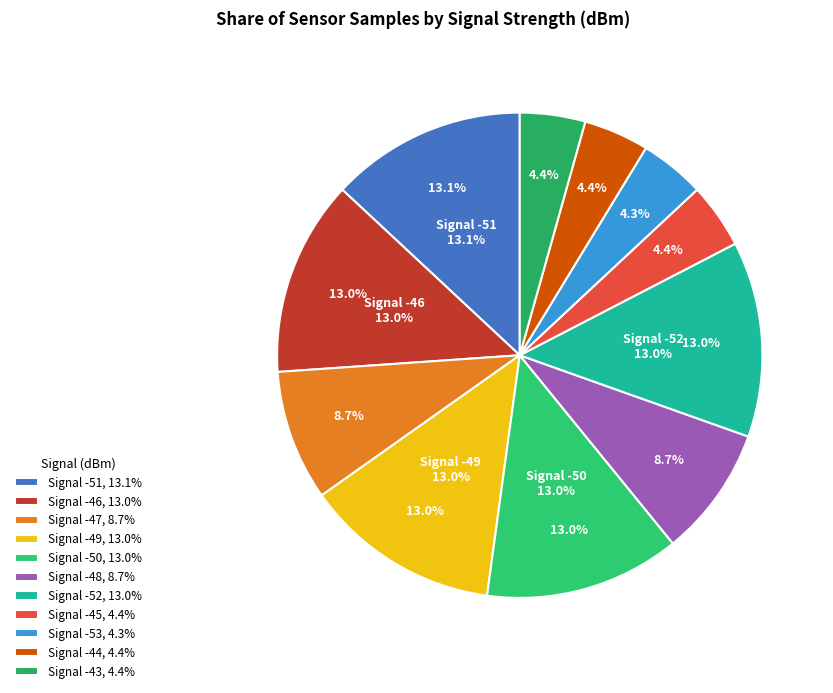

Is there a majority slice in this chart?

No